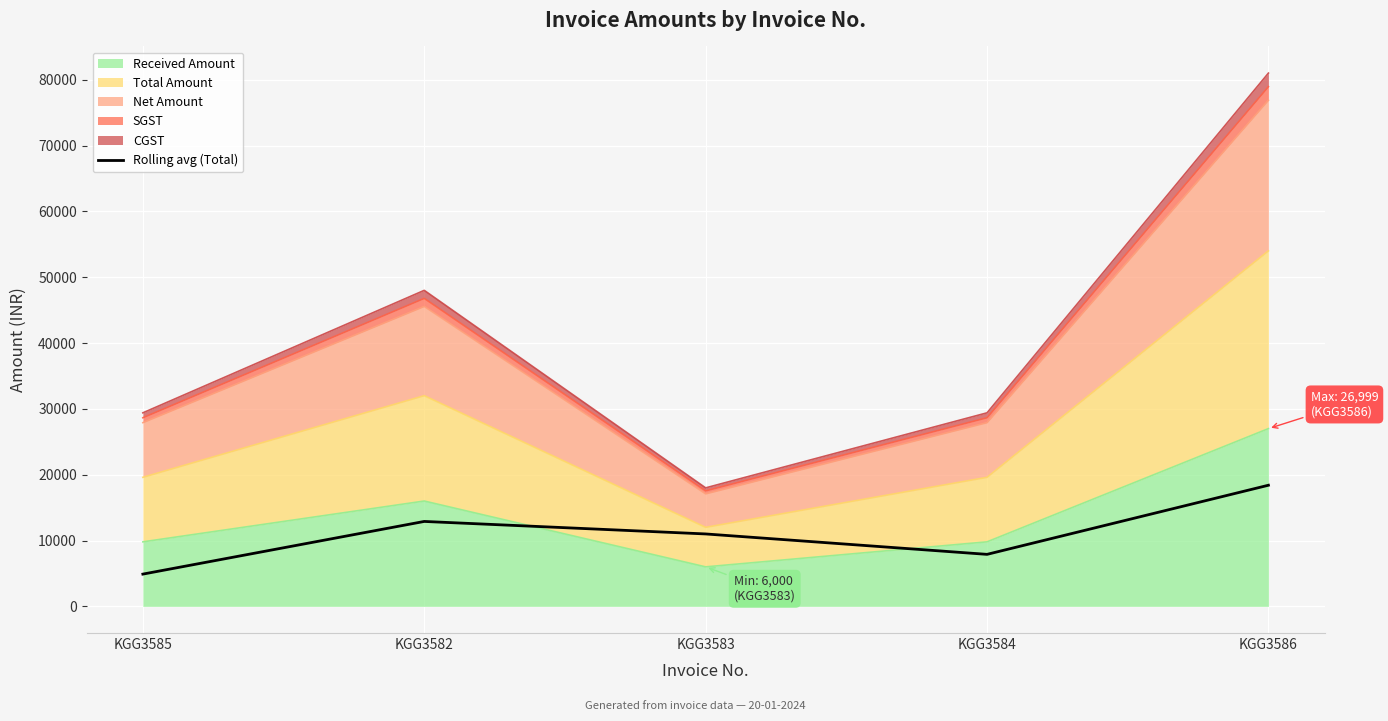

What is the value of the 3rd point from the left?

11000.0